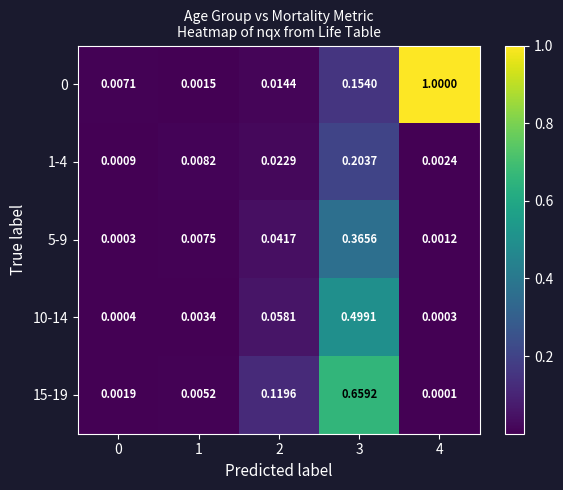

At how many categories does at least one series exceed 0?

5